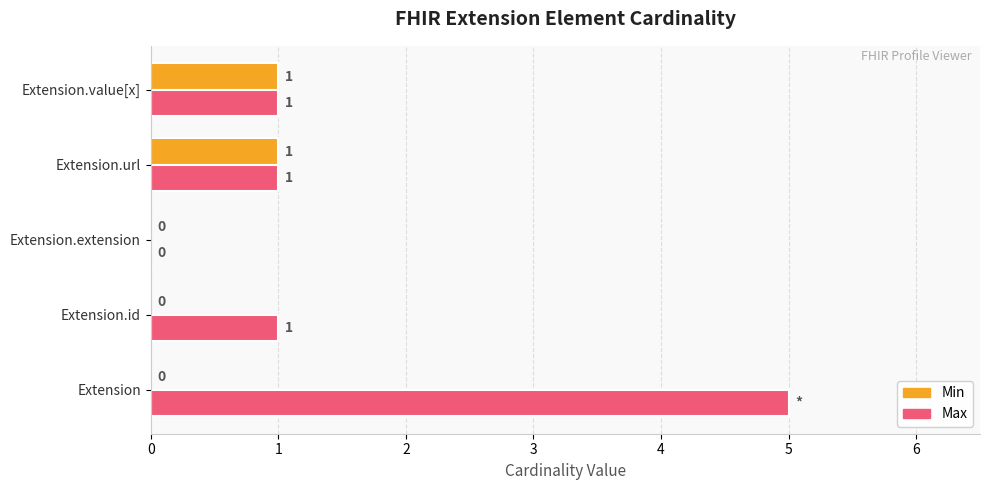

What is the total value across all series at Extension?

5